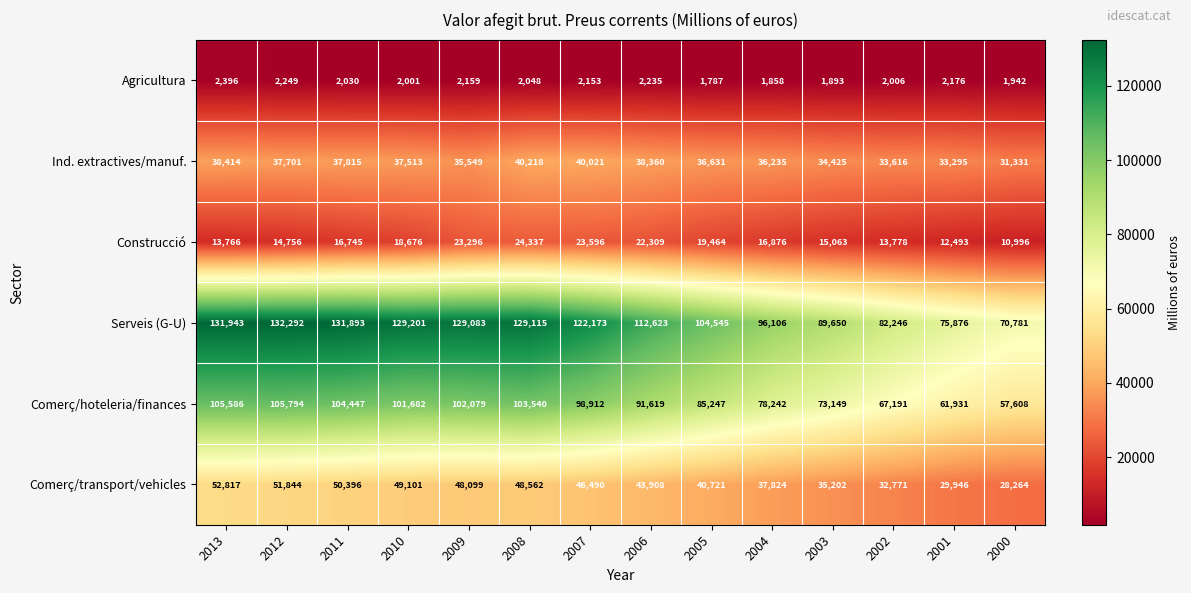

Between 2013 and 2003, which series saw the biggest shift?

Serveis (G-U)